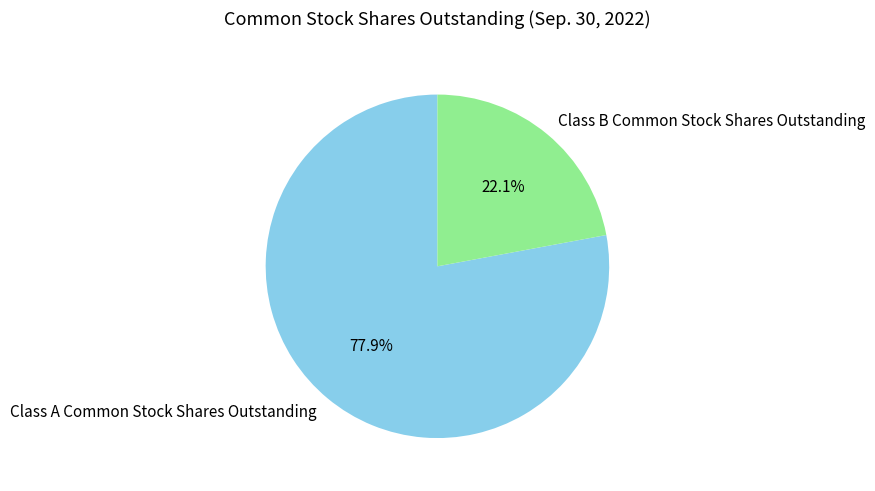

What portion of the pie excludes Class B Common Stock Shares Outstanding?

77.9%